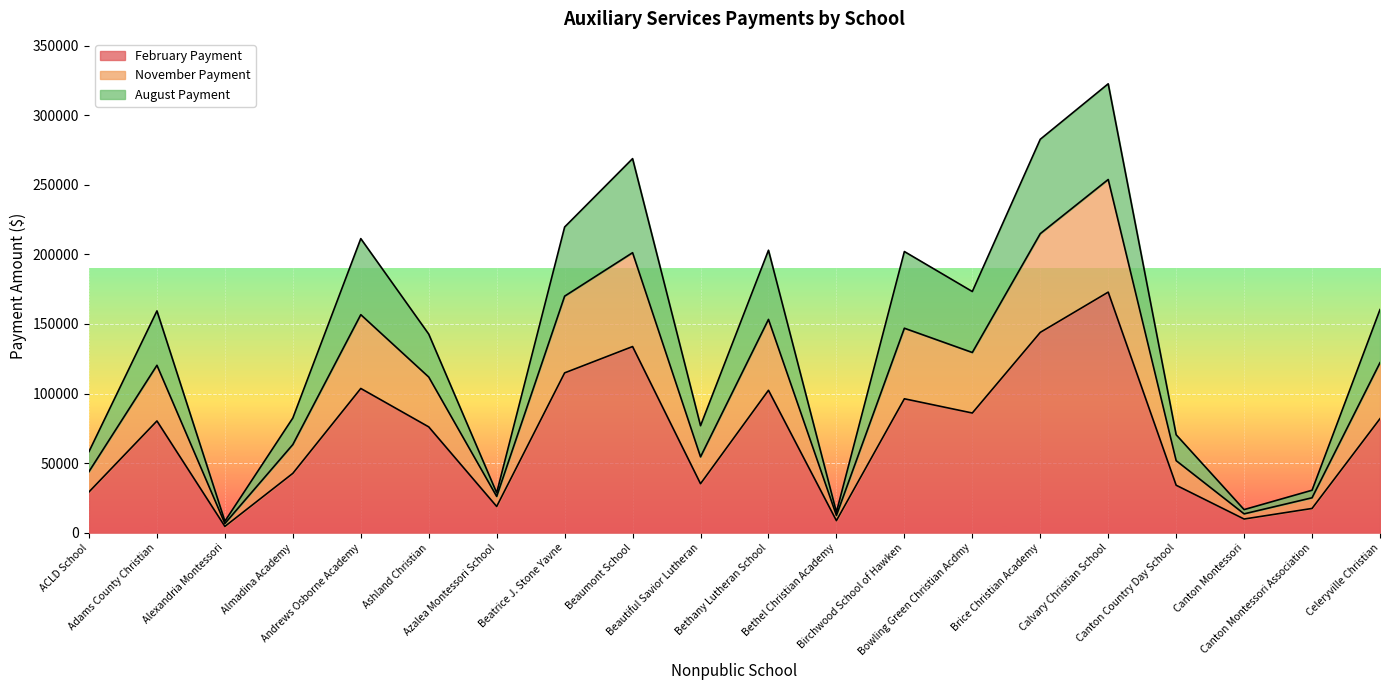

Where is the first local minimum for August Payment?

Alexandria Montessori